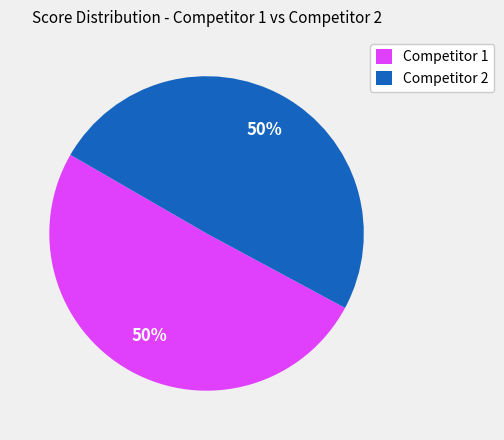

Do Competitor 2 and Competitor 1 together represent more than half of the pie?

Yes